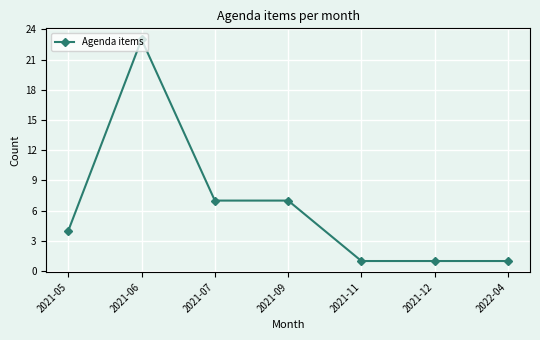

What is the label of the 3rd point from the left?

2021-07